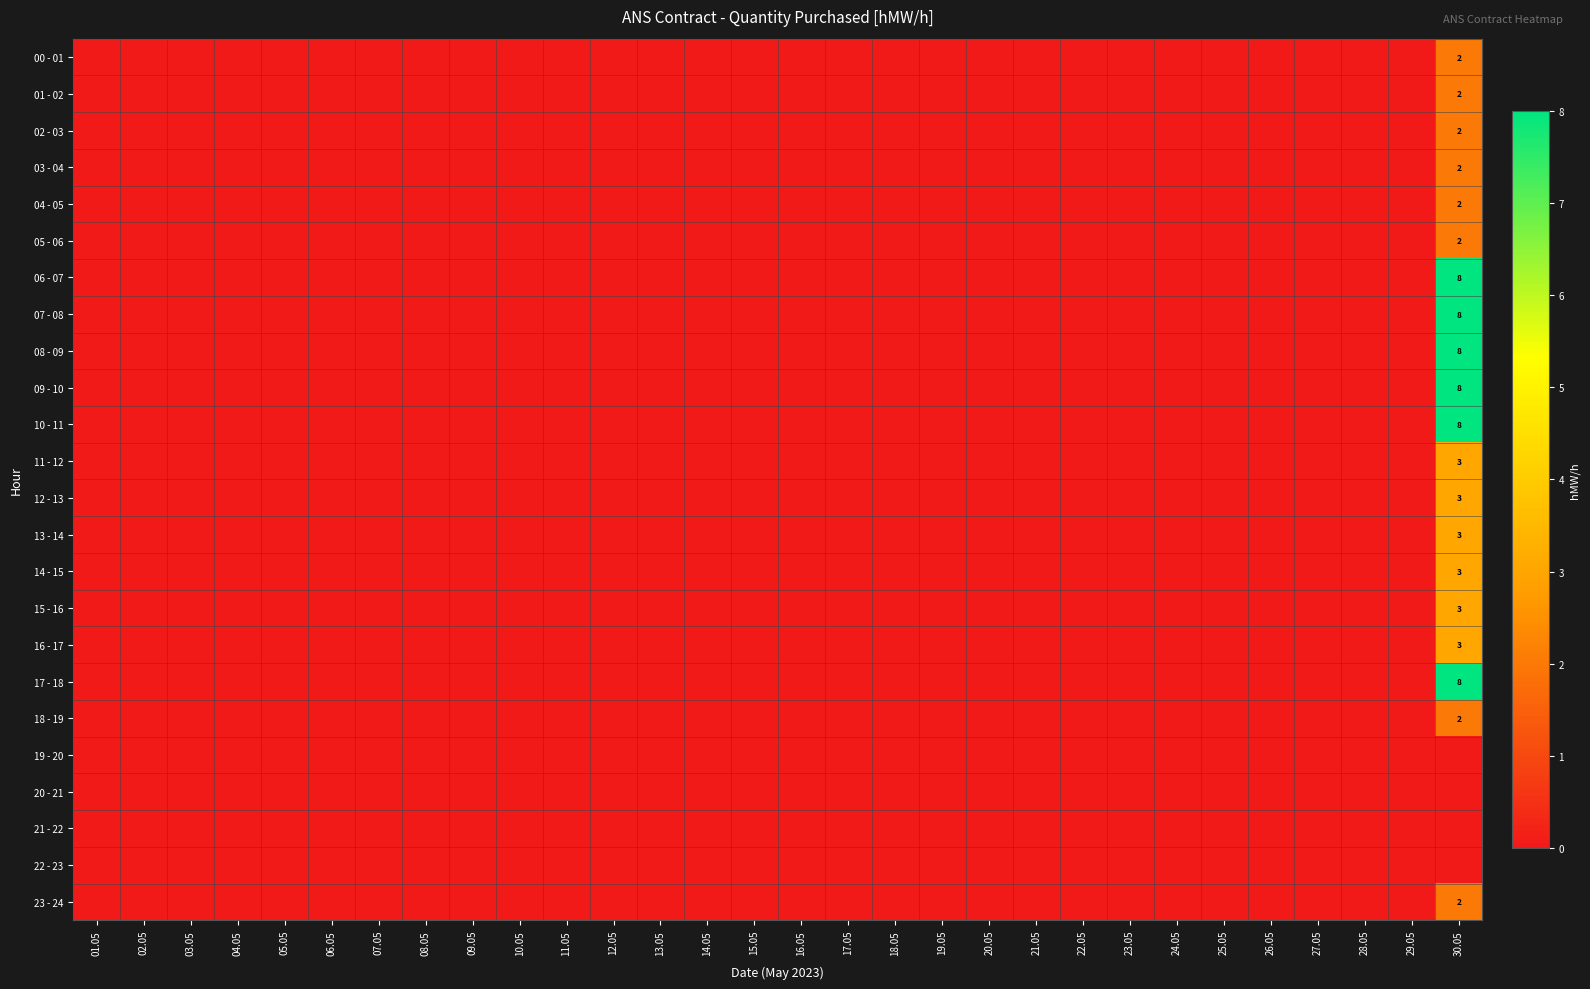

Count the 02 - 03 values in the range 0 to 1.

29